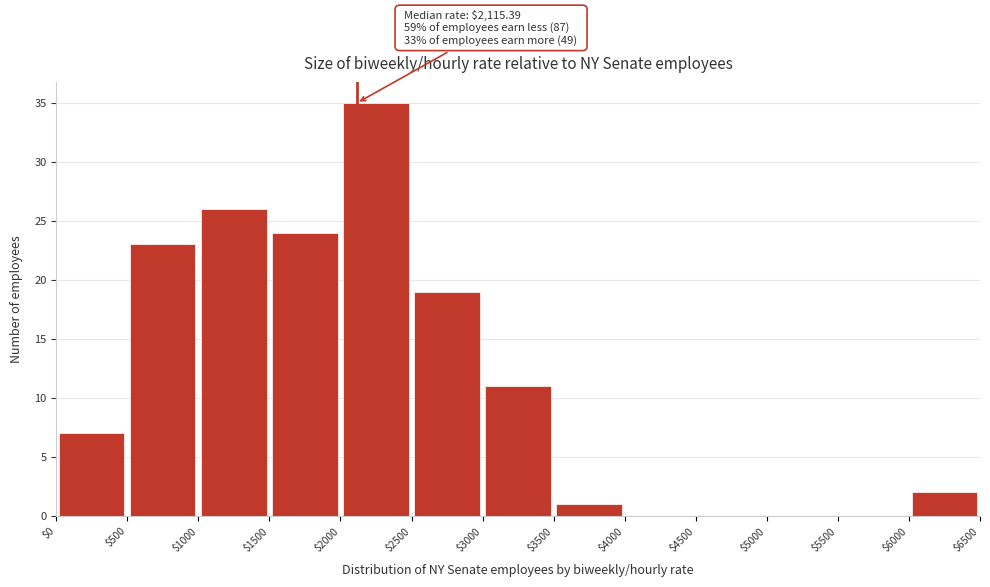

Over which range of the x-axis is the bar tallest?

$2000 to $2500